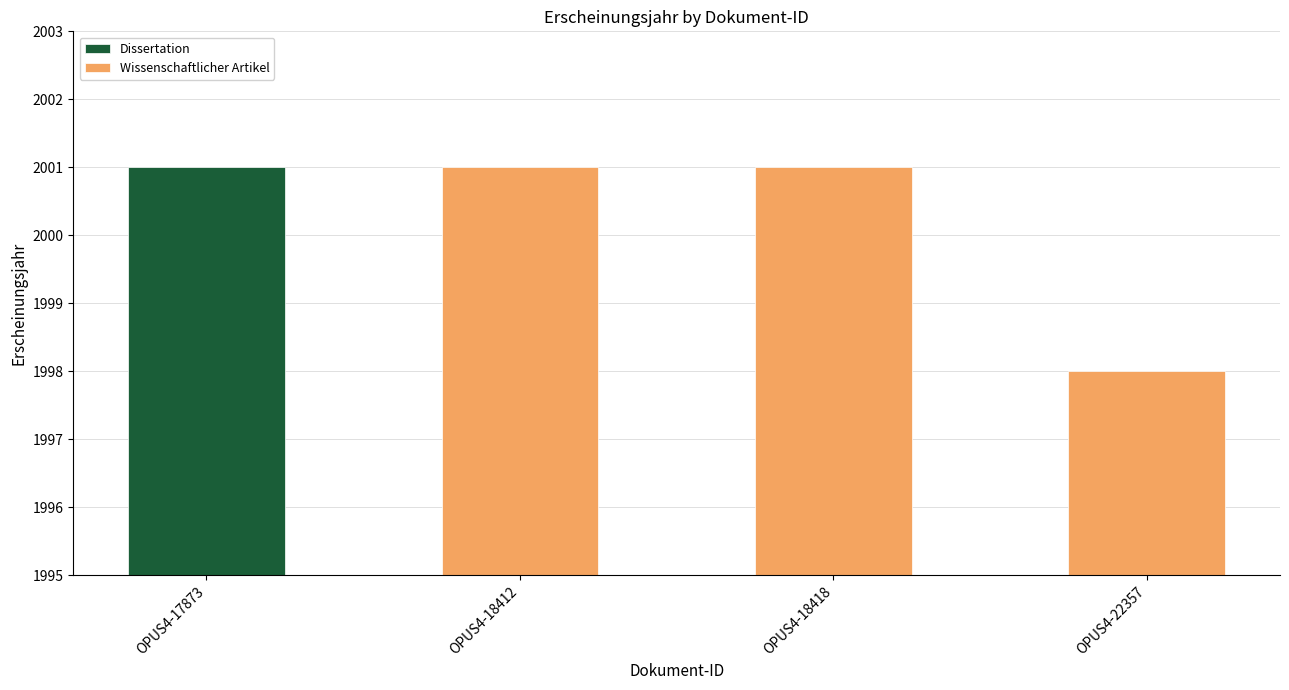

How many data points are less than 2001?

1